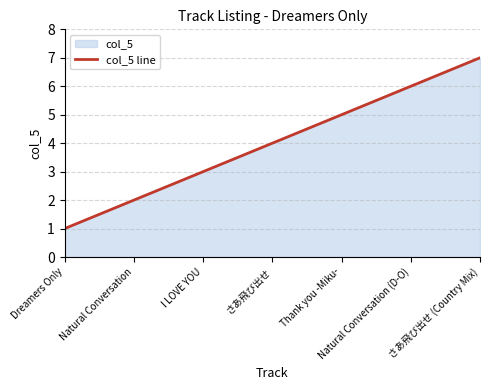

Reading right to left, transcribe all the data shown in this chart.

7	6	5	4	3	2	1